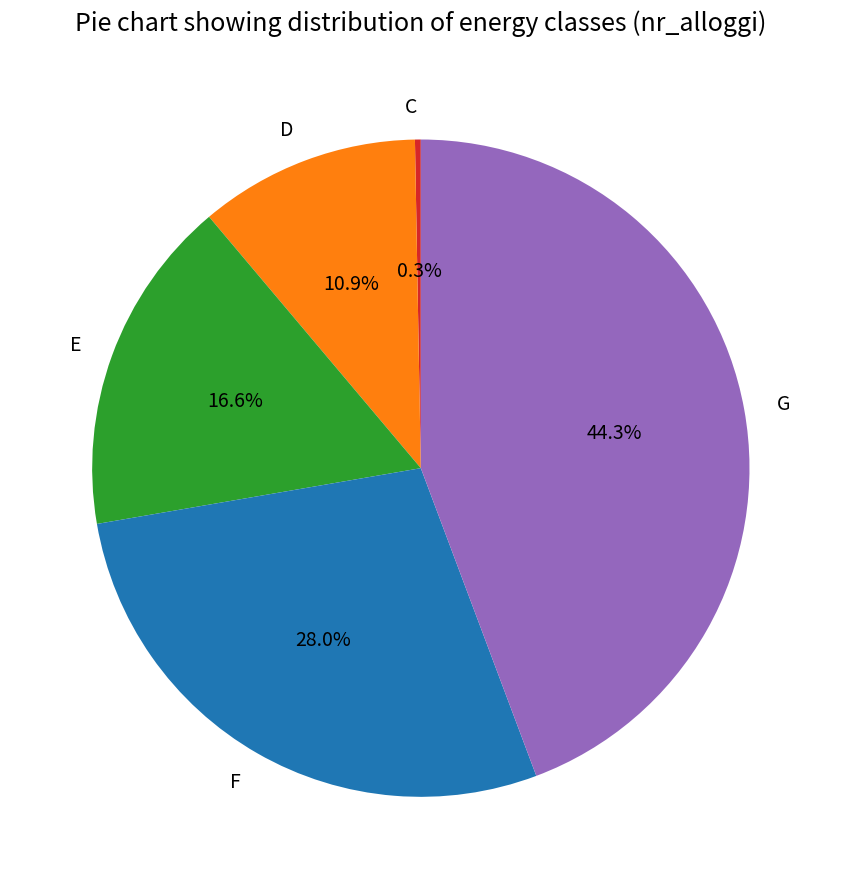

To the nearest percent, what percentage of the pie is E?

17%